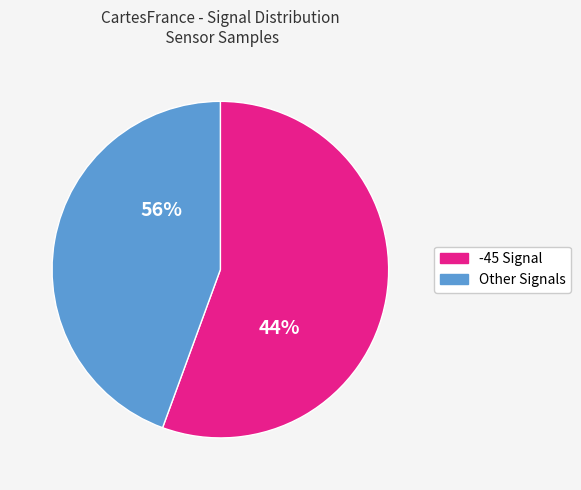

Is -45 the majority of the pie?

No